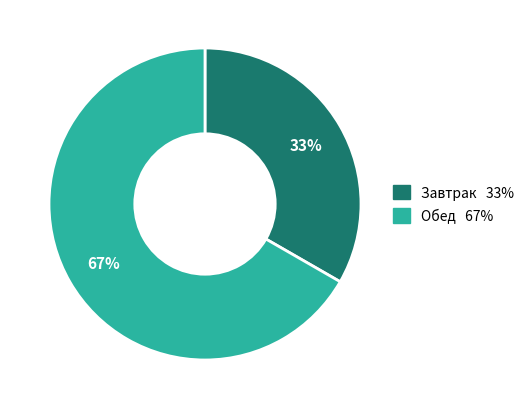

To the nearest percent, what is the average slice percentage?

50%